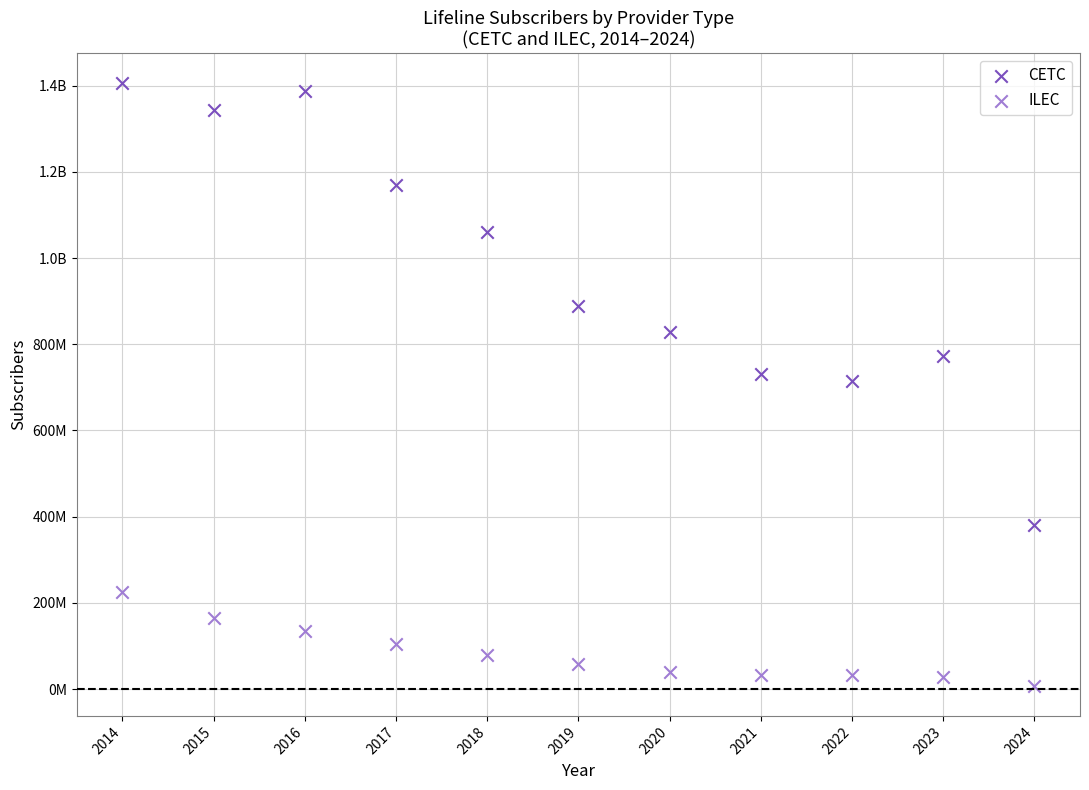

What are all the series names shown in the legend?

CETC, ILEC